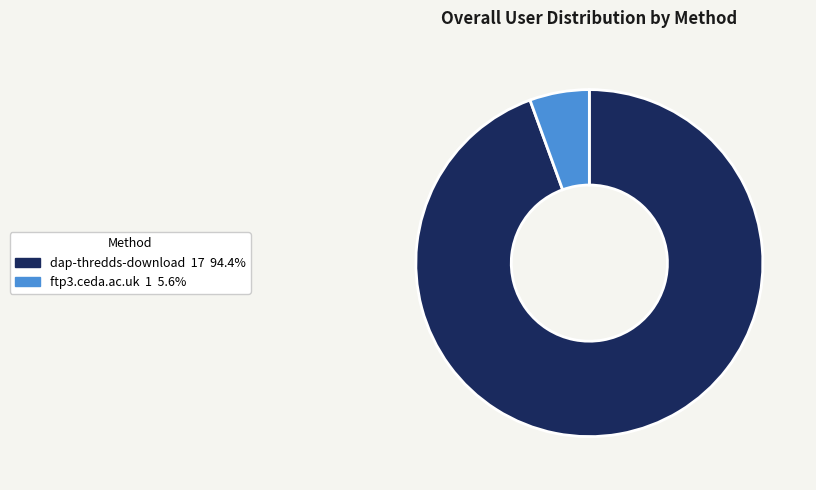

Does any single category account for the majority?

Yes